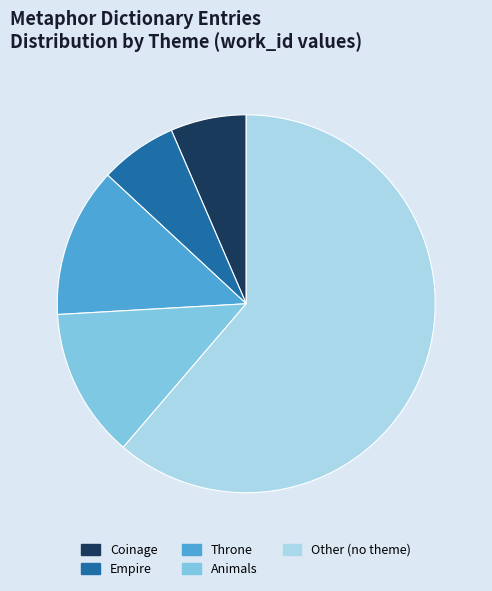

How many slices are in this pie chart?

5